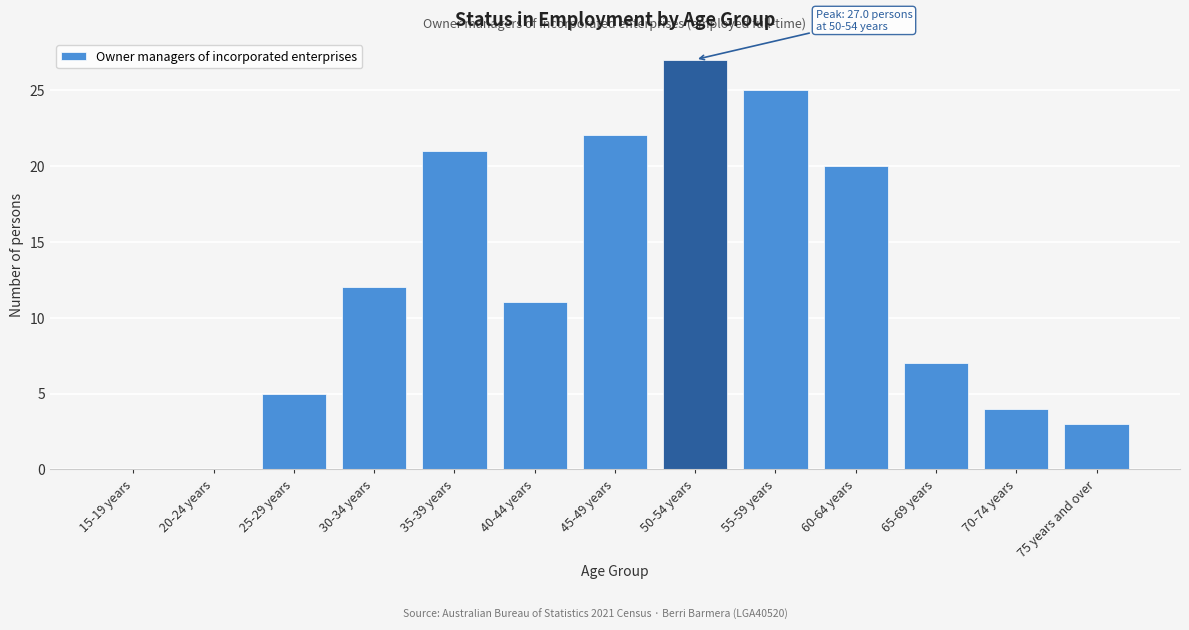

Reading left to right, list all the values displayed in this chart.

15-19 years=0	20-24 years=0	25-29 years=5	30-34 years=12	35-39 years=21	40-44 years=11	45-49 years=22	50-54 years=27	55-59 years=25	60-64 years=20	65-69 years=7	70-74 years=4	75 years and over=3